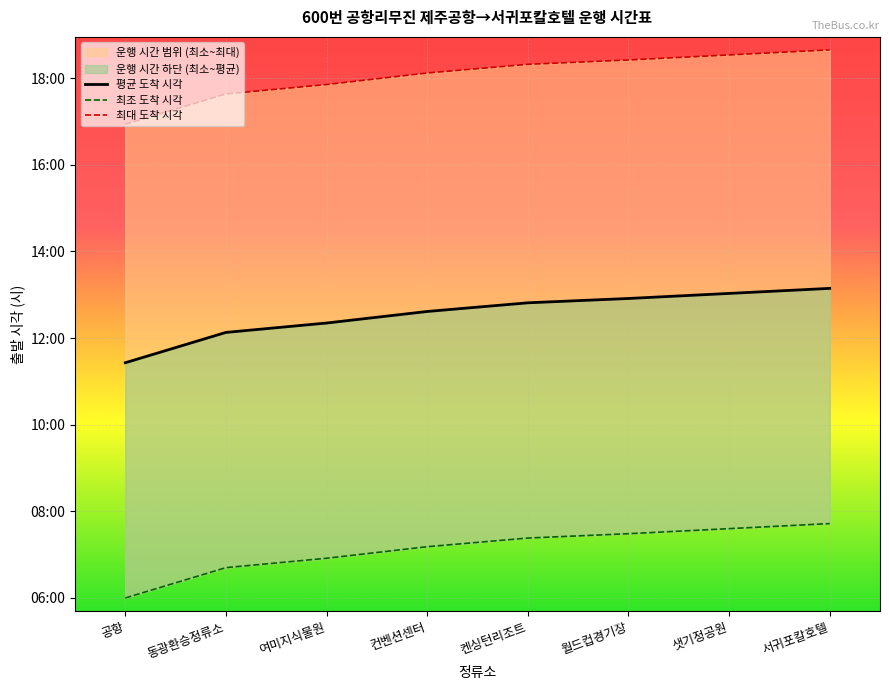

What is the sum of the 최조 도착 시각 values at 동광환승정류소 and 켄싱턴리조트?

14.1